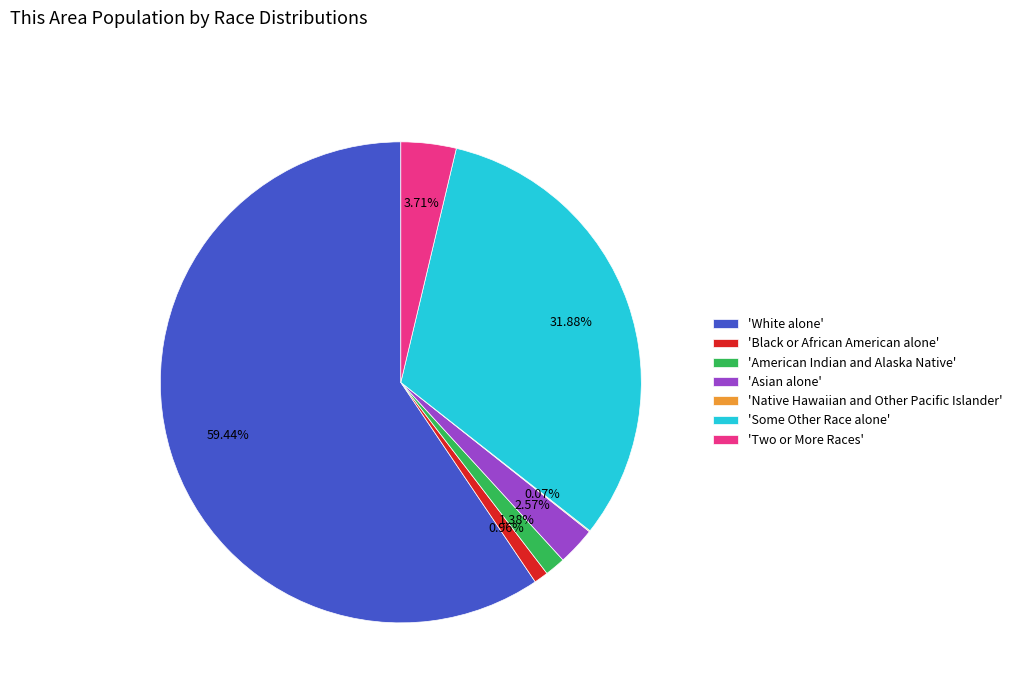

Which category has the biggest portion of the pie?

'White alone'